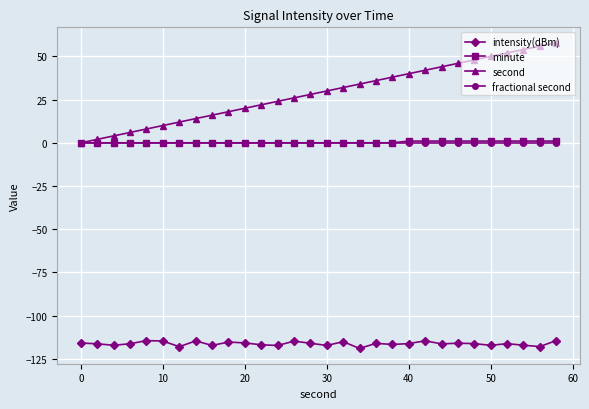

What is the maximum value for minute?

1.0